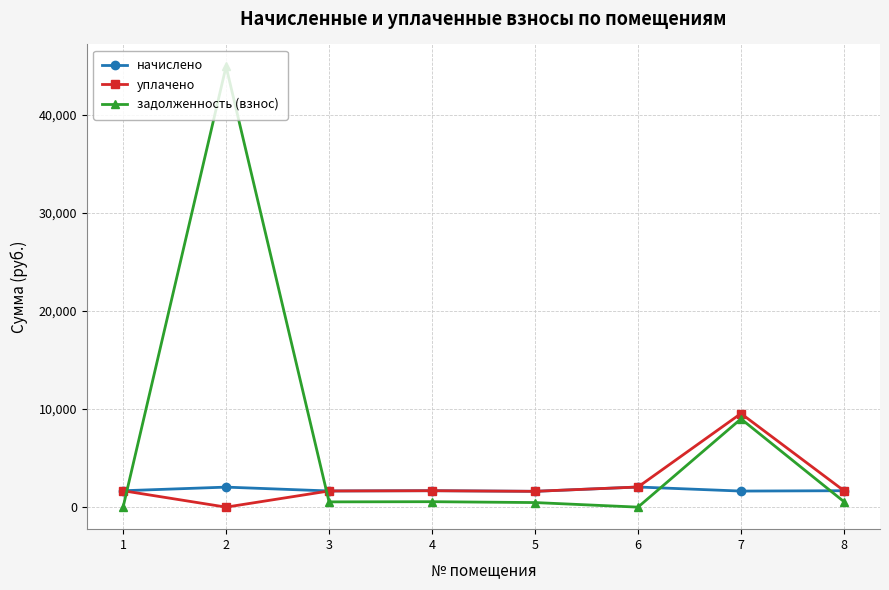

How many data points in задолженность (взнос) are above 554?

4